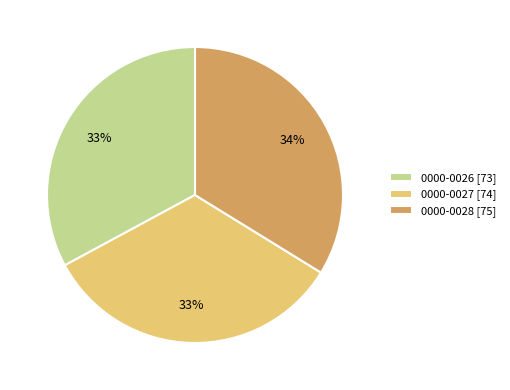

Is it true that 0000-0028 is 48% of the pie?

False